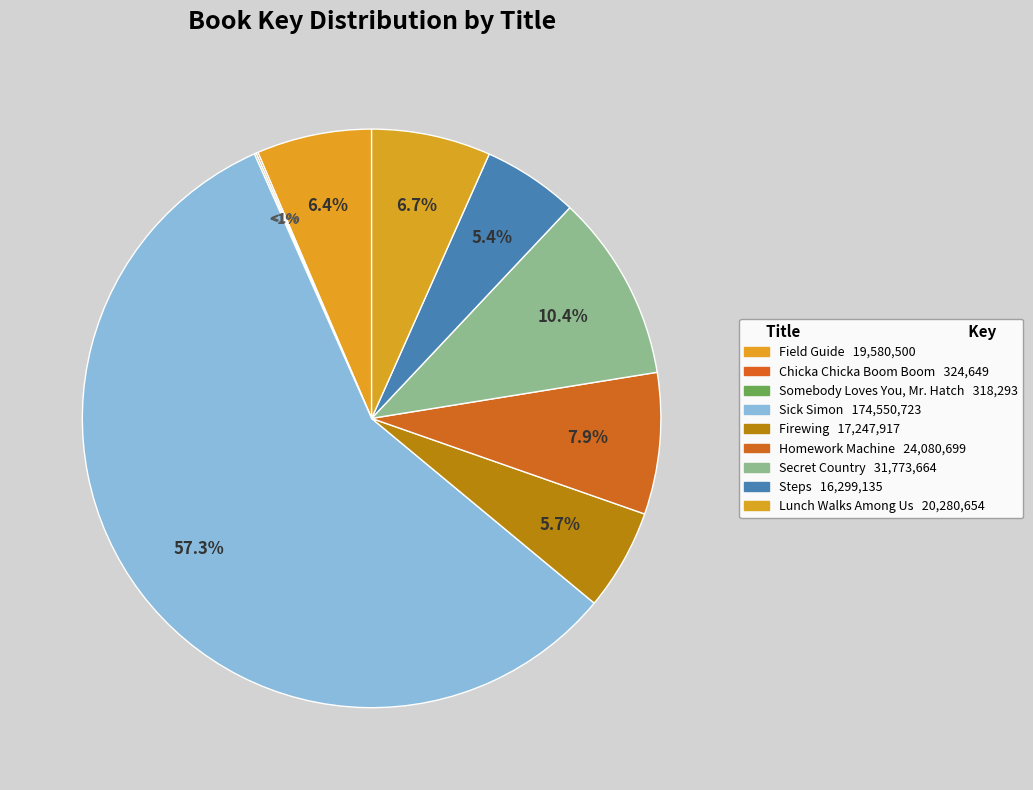

How many slices are in this pie chart?

9